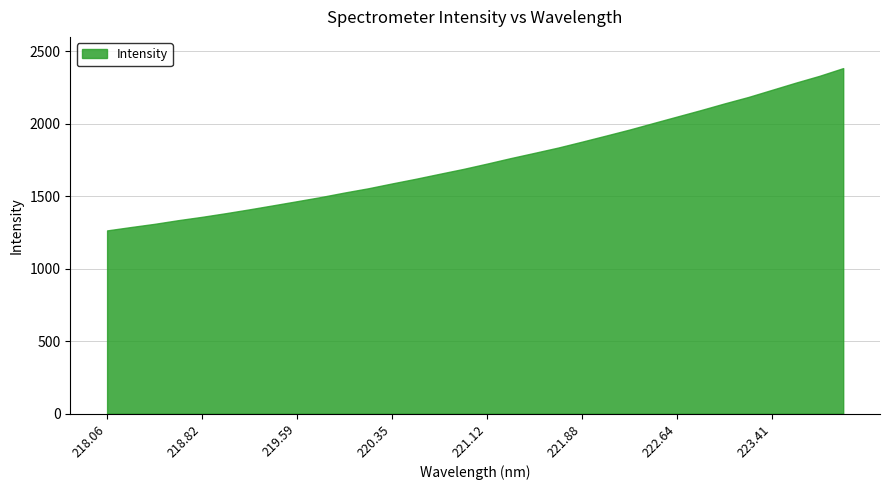

Reading right to left, list all the values displayed in this chart.

2384.6	2331.2	2284.1	2234.5	2185.1	2140.8	2094.6	2050.1	2005.4	1960.3	1918.4	1876.9	1836.4	1799.7	1763.6	1725.5	1688.7	1655.0	1620.8	1588.6	1555.2	1525.9	1494.6	1466.0	1437.8	1410.0	1383.4	1358.2	1335.2	1309.8	1287.6	1264.4